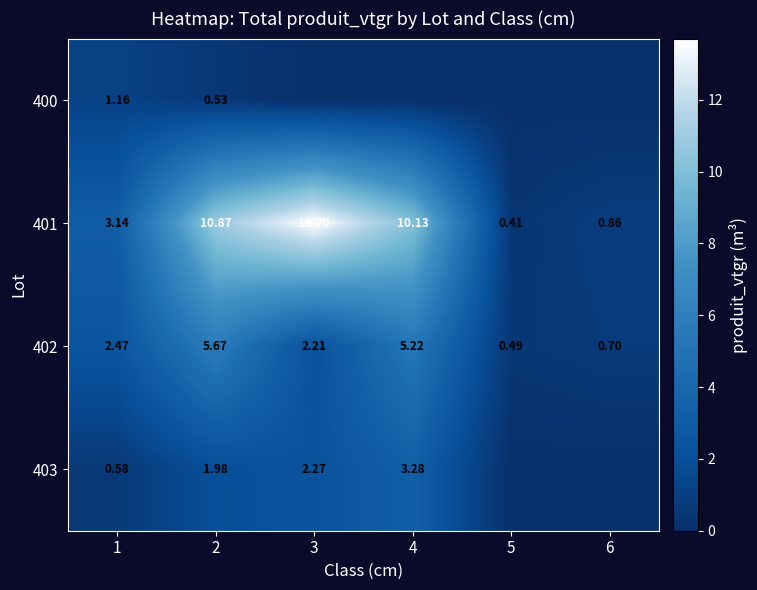

Rank the categories by 401 value from highest to lowest.

3, 2, 4, 1, 6, 5